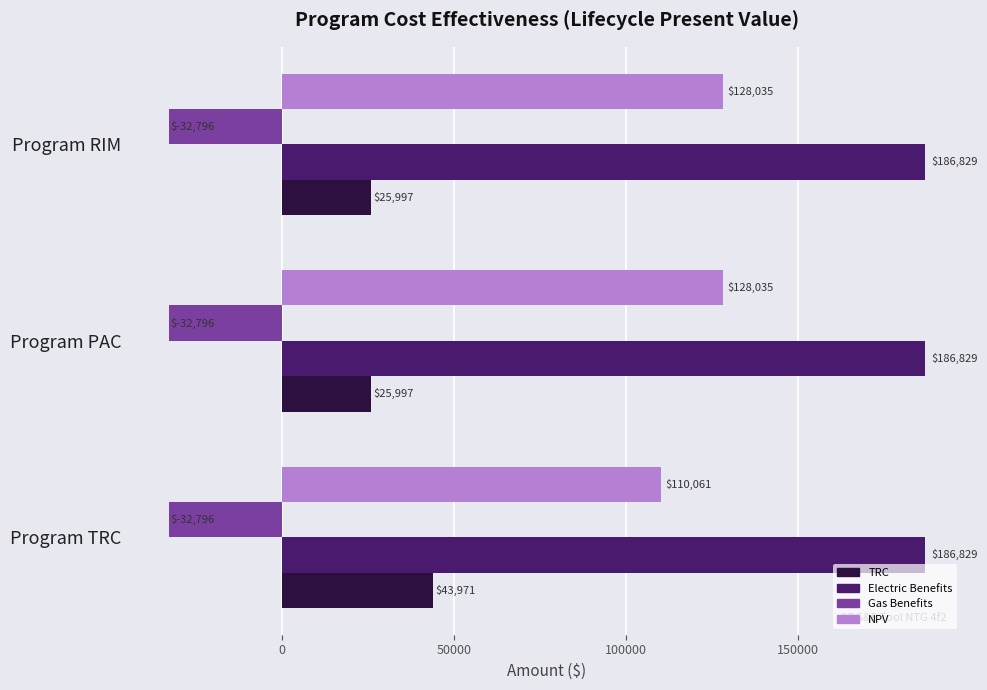

At which label does TRC reach its peak?

Program TRC